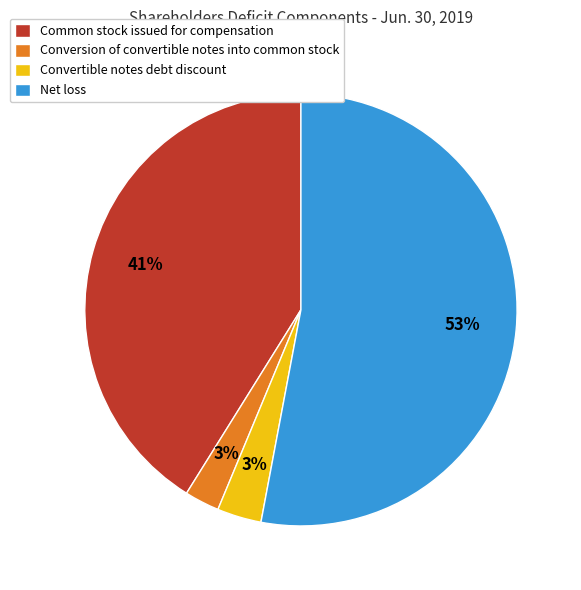

What is the ratio of the value at Common stock issued for compensation to the value at Net loss?

0.8